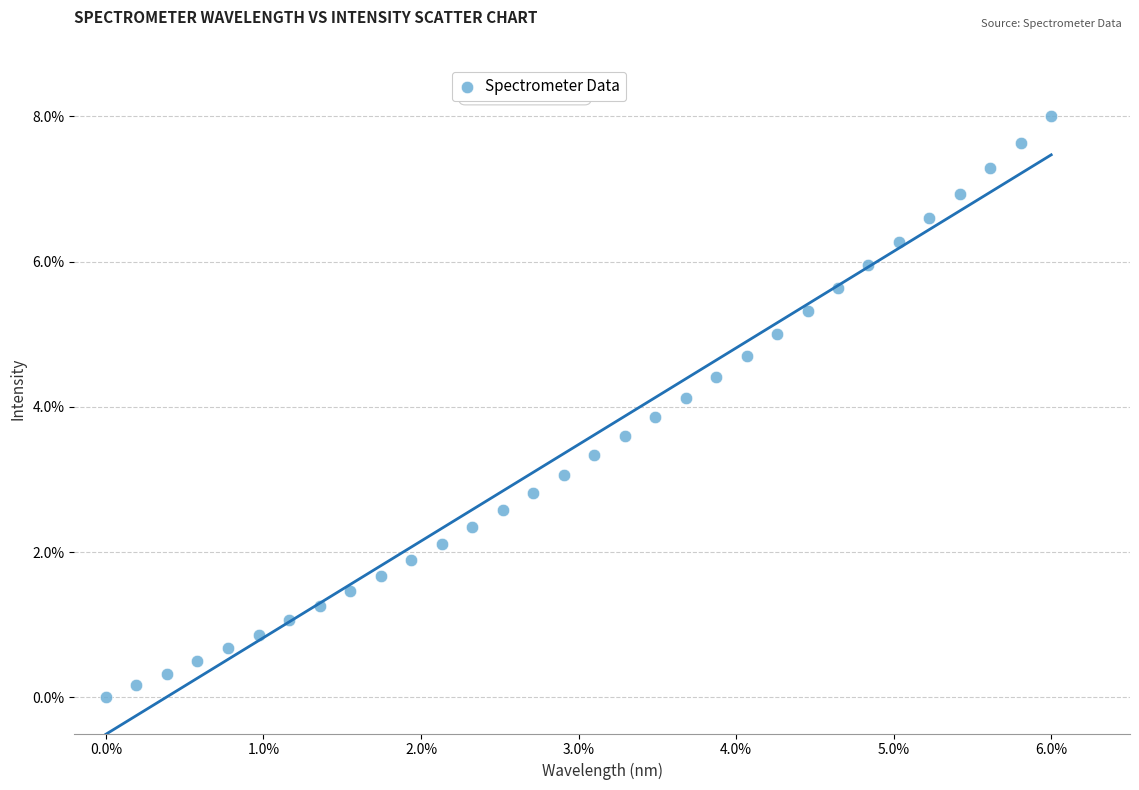

What is the range of X values (max minus min)?

6.0